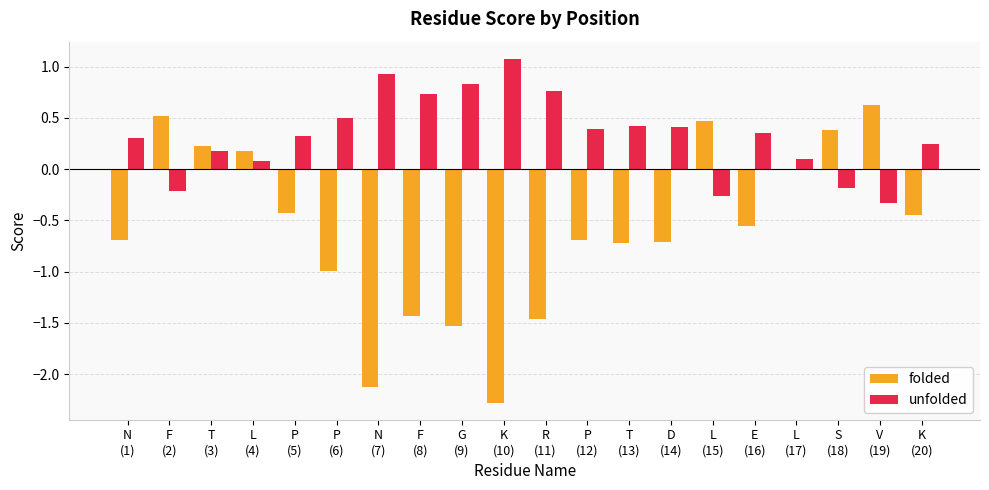

What is the maximum value shown in the chart?

1.1